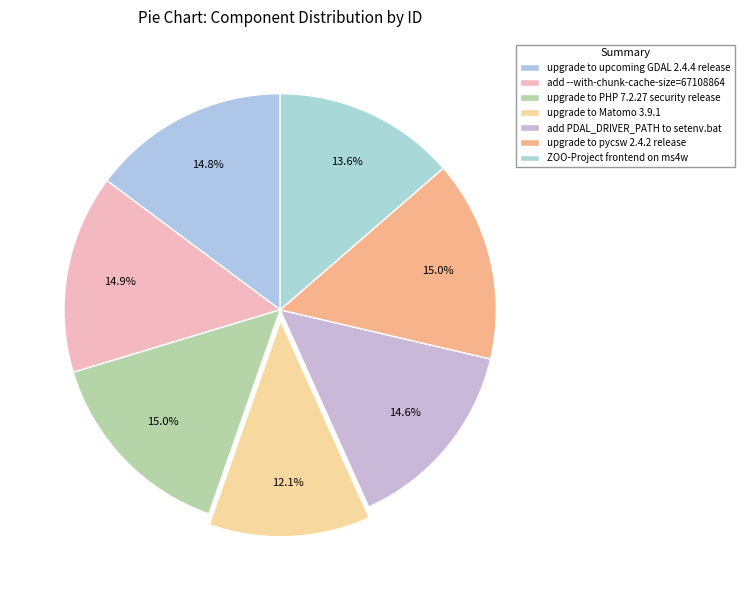

Count the number of slices in the pie.

7